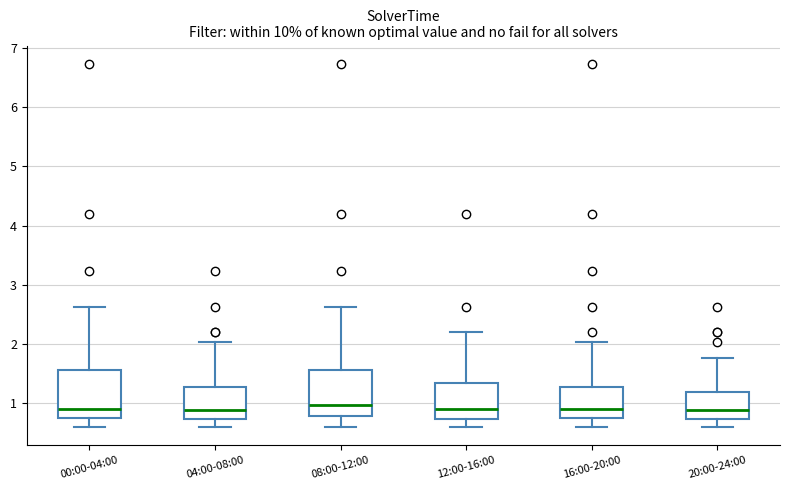

Where does the lower whisker of the box for 08:00-12:00 end on the y-axis? The values are not printed on the chart, so give them approximately, as read against the axis.

0.6